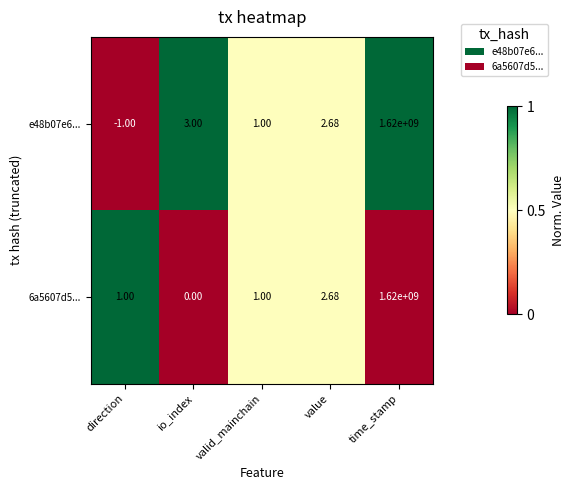

What is the total value across all series at io_index?

3.0